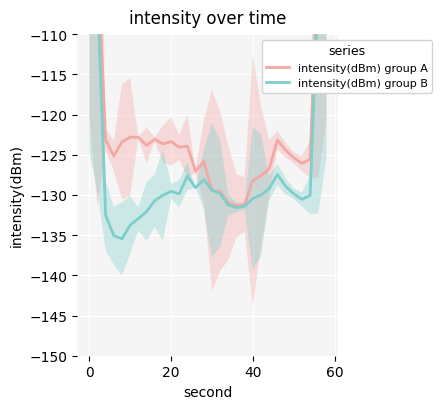

What is the value of the intensity(dBm) group A point at the 27th from the left?

-126.1